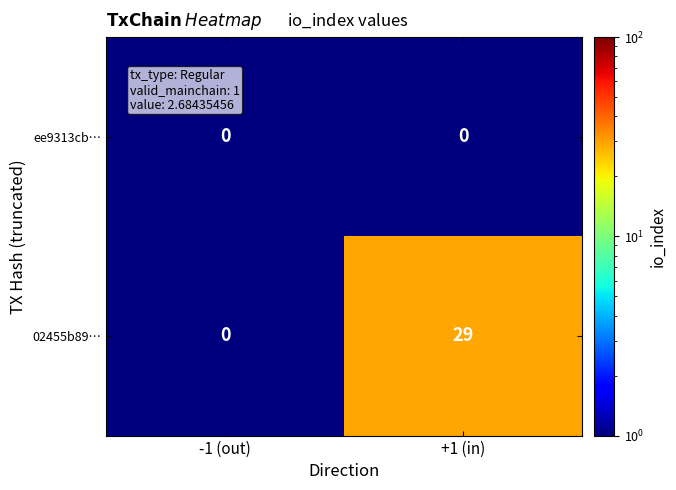

What is the greatest value displayed?

29